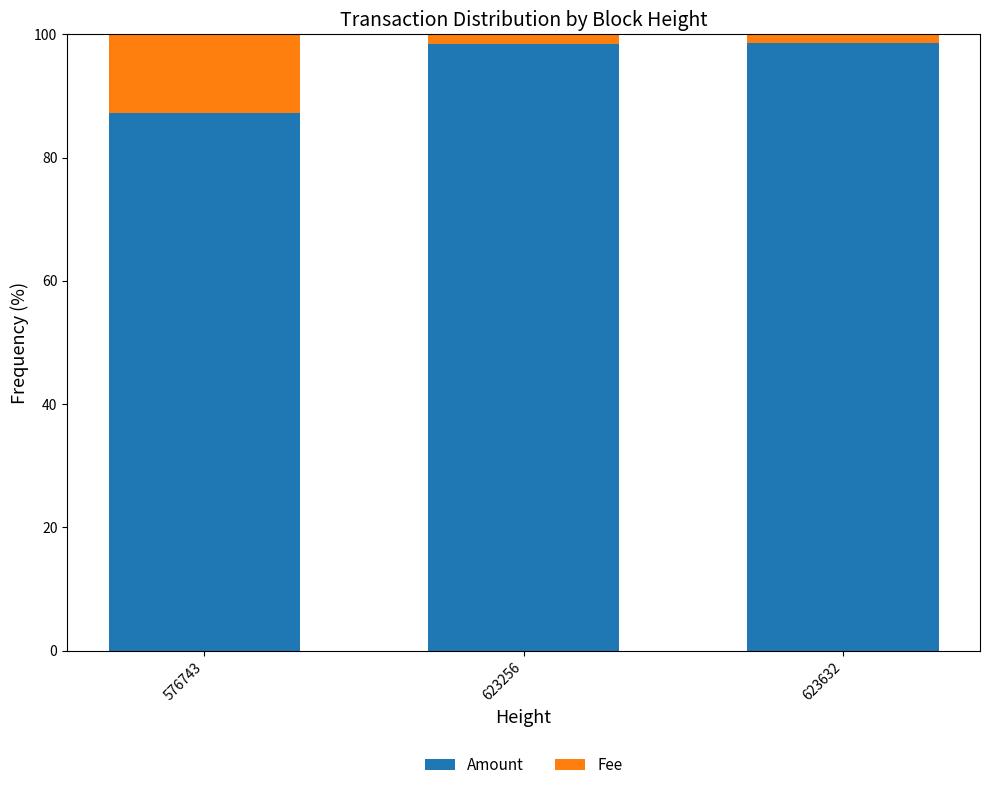

True or false: Amount has a value of 45.1 at 623632.

False